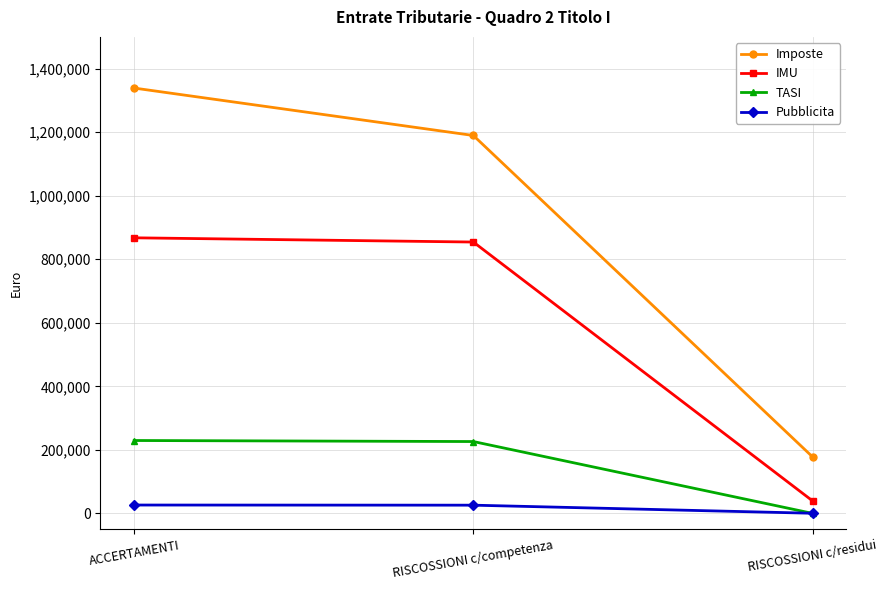

Which category has the highest value across all series?

ACCERTAMENTI